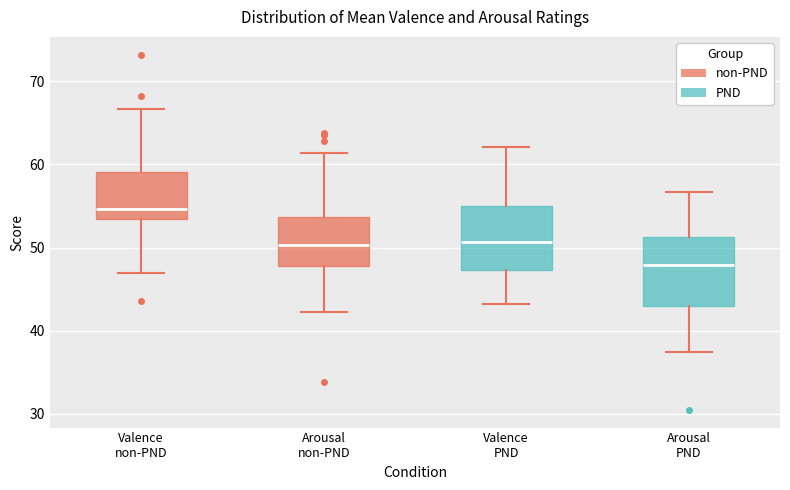

Reading left to right, transcribe this box plot: for each box, give where its median line is, the range the box spans, and where its two whiskers end, as read against the y-axis. The values are not printed on the chart, so give them approximately, as read against the axis.

Valence non-PND: median 55, box 53 to 59, whiskers 47 to 67
Arousal non-PND: median 50, box 48 to 54, whiskers 42 to 61
Valence PND: median 51, box 47 to 55, whiskers 43 to 62
Arousal PND: median 48, box 43 to 51, whiskers 37 to 57